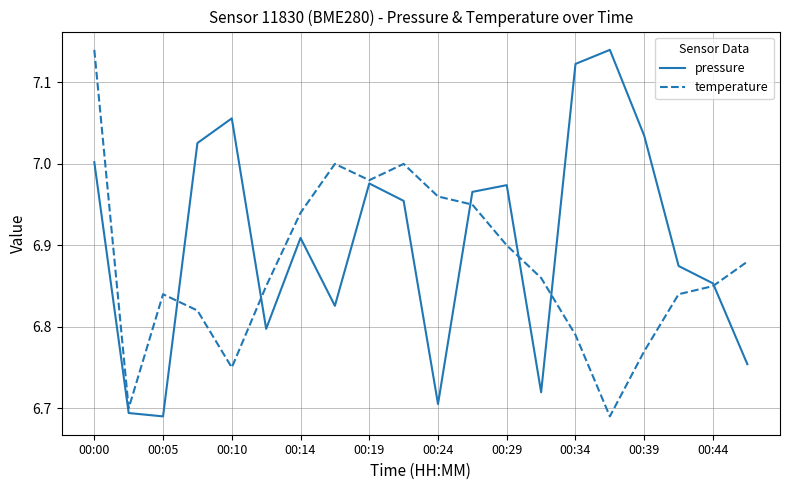

How many times do temperature and pressure cross each other?

6